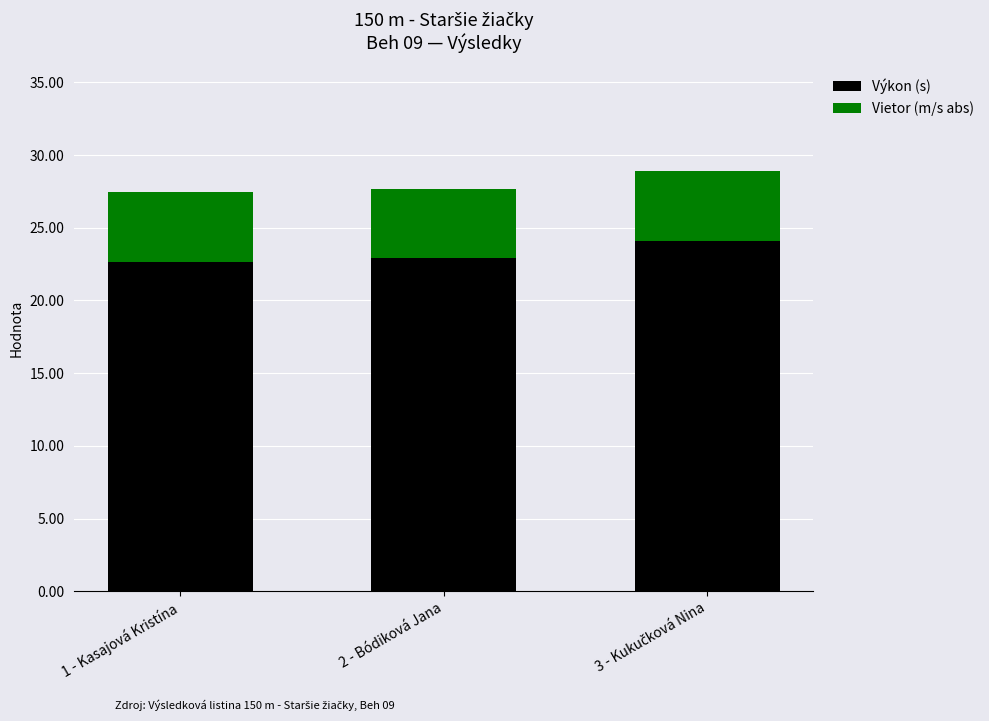

What is the difference between the maximum and minimum values in the Výkon (s) series?

1.5